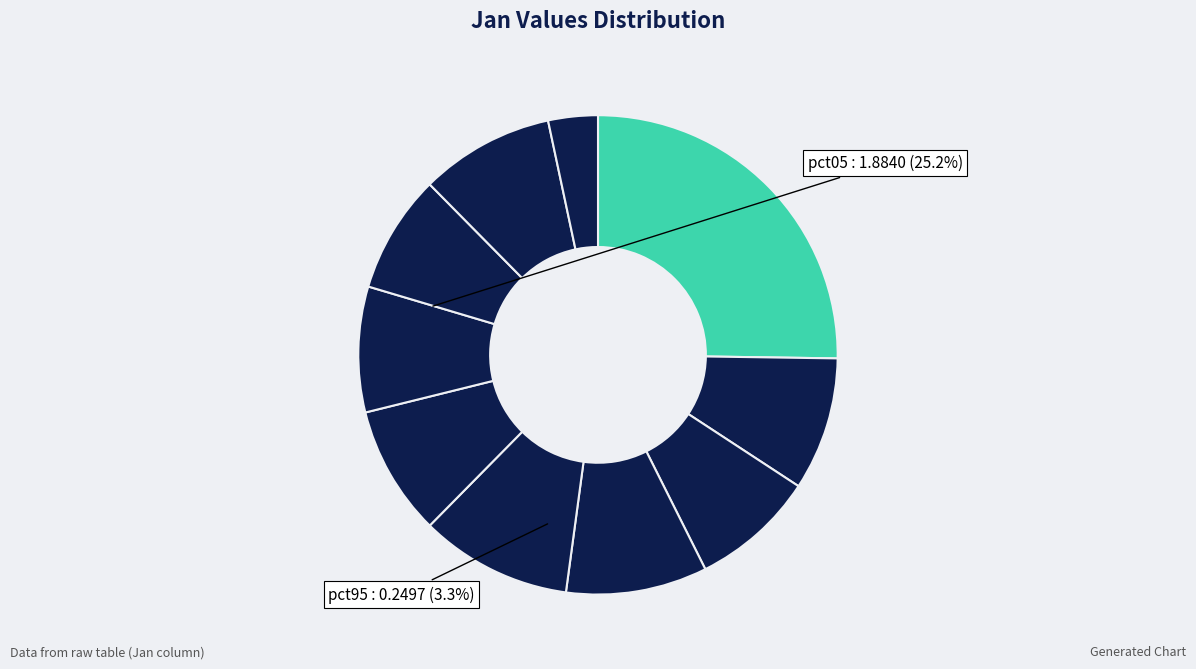

Which category has the smallest portion of the pie?

pct95